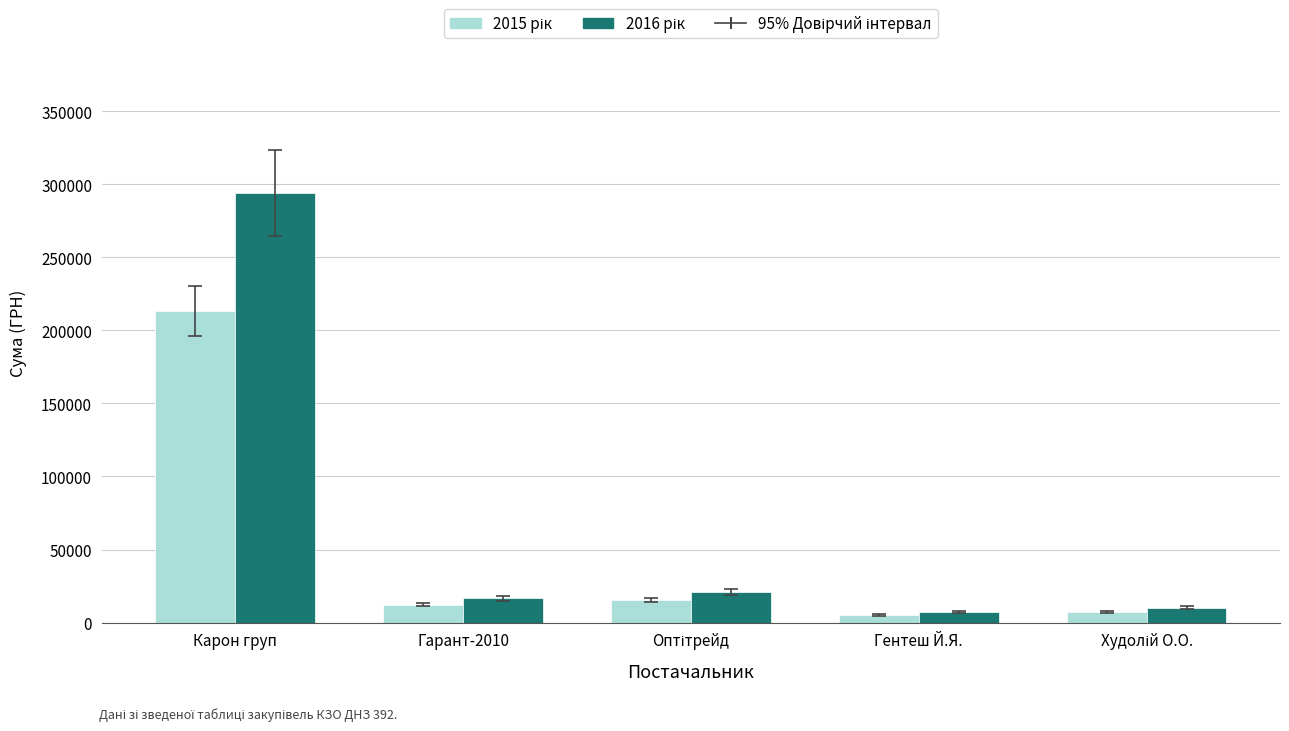

What is the maximum value shown in the chart?

294274.8